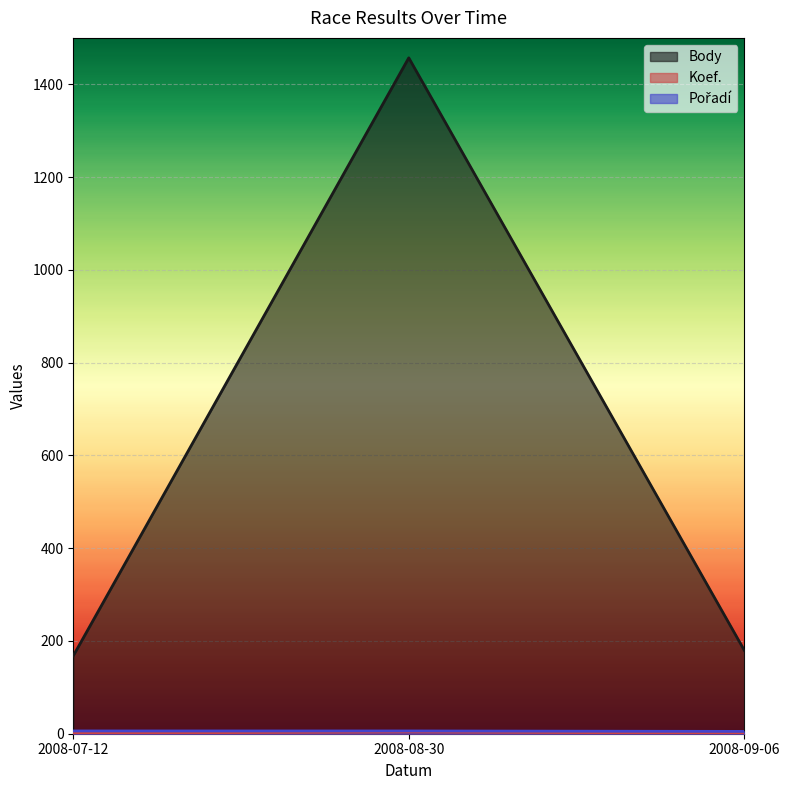

What is the greatest value displayed?

1457